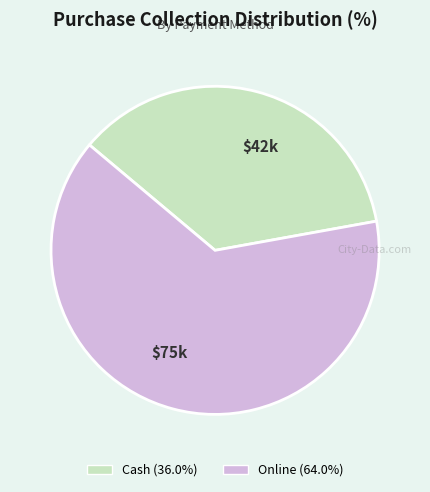

Is Cash the majority of the pie?

No